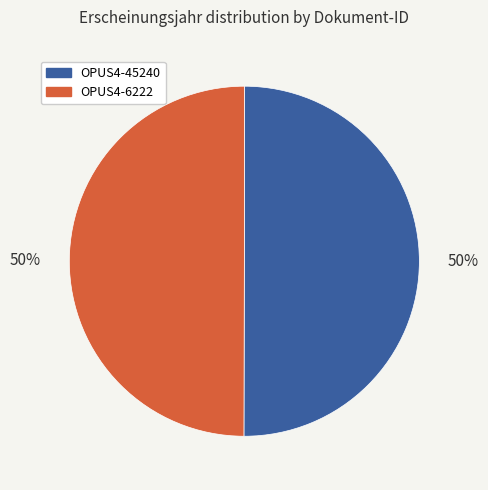

Is it true that OPUS4-6222 is 50% of the pie?

True